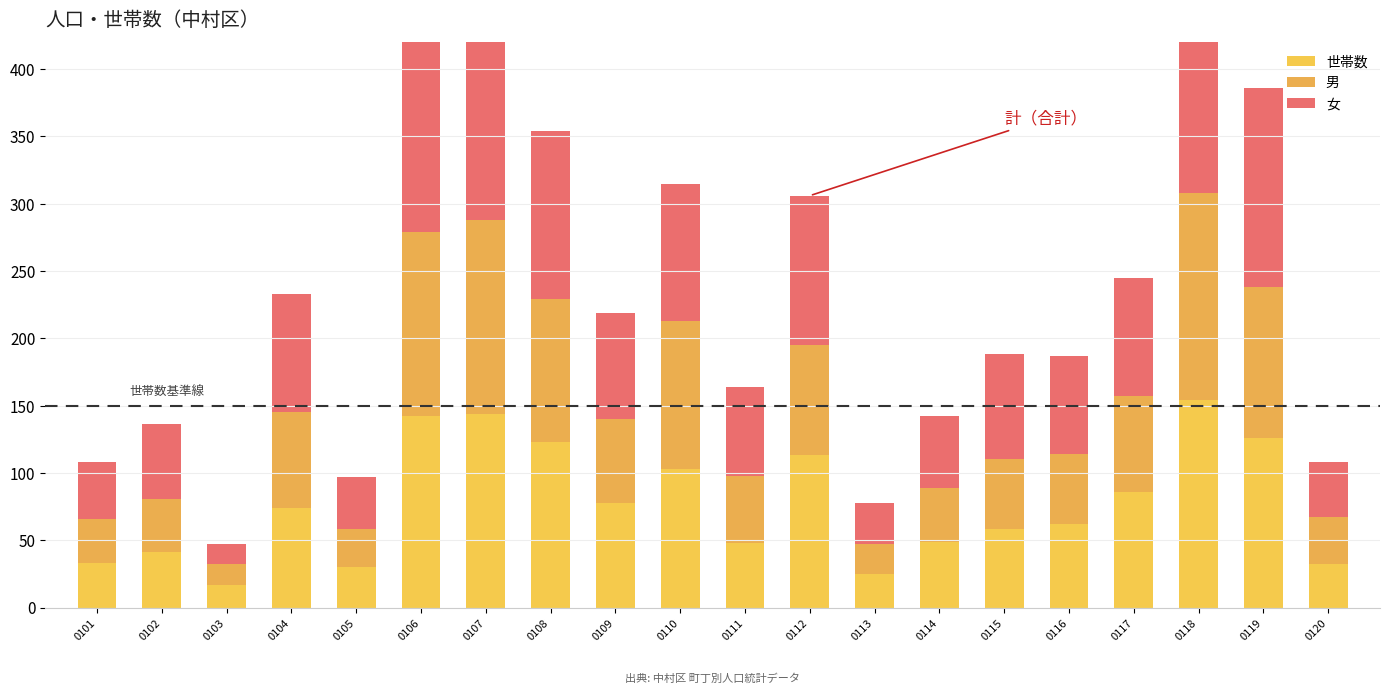

Rank the categories by 男 value from lowest to highest.

0103, 0113, 0105, 0101, 0120, 0102, 0114, 0111, 0115, 0116, 0109, 0104, 0117, 0112, 0108, 0110, 0119, 0106, 0107, 0118